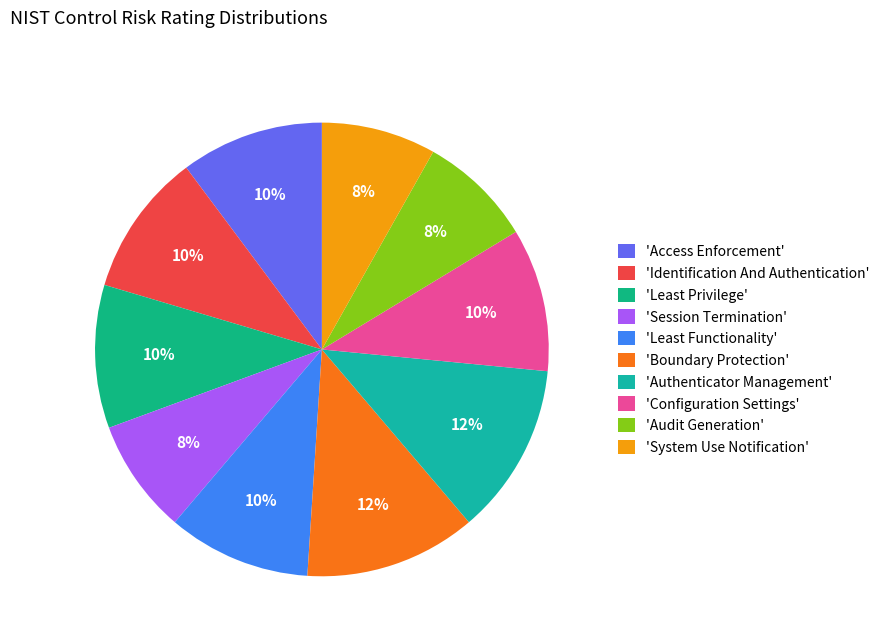

Count the number of slices in the pie.

10